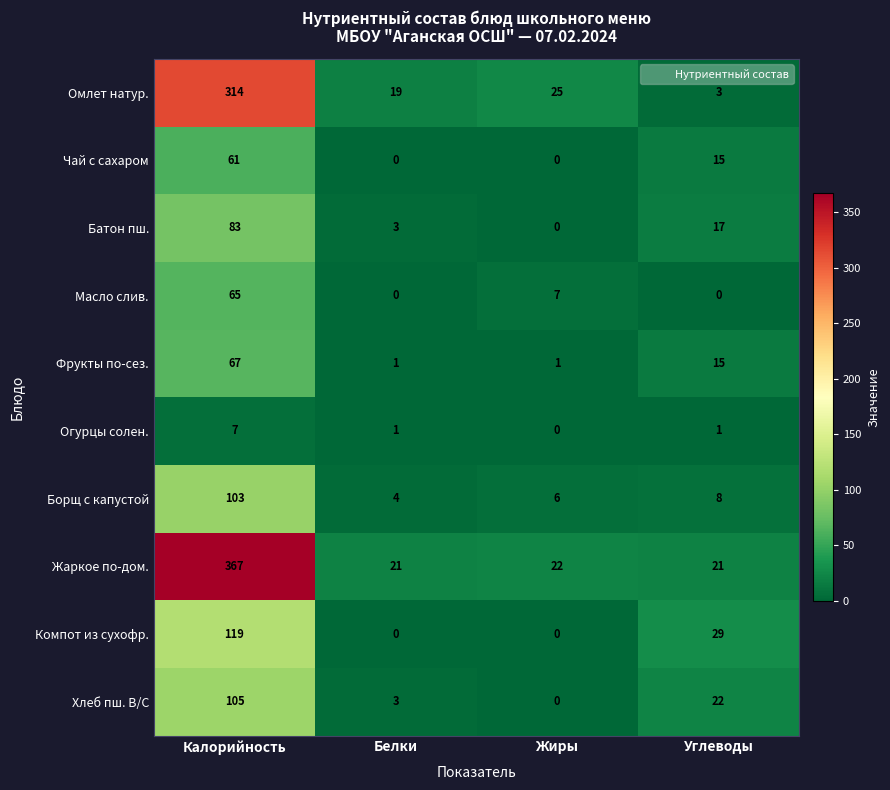

Is it true that Борщ с капустой equals 4 at Белки?

True